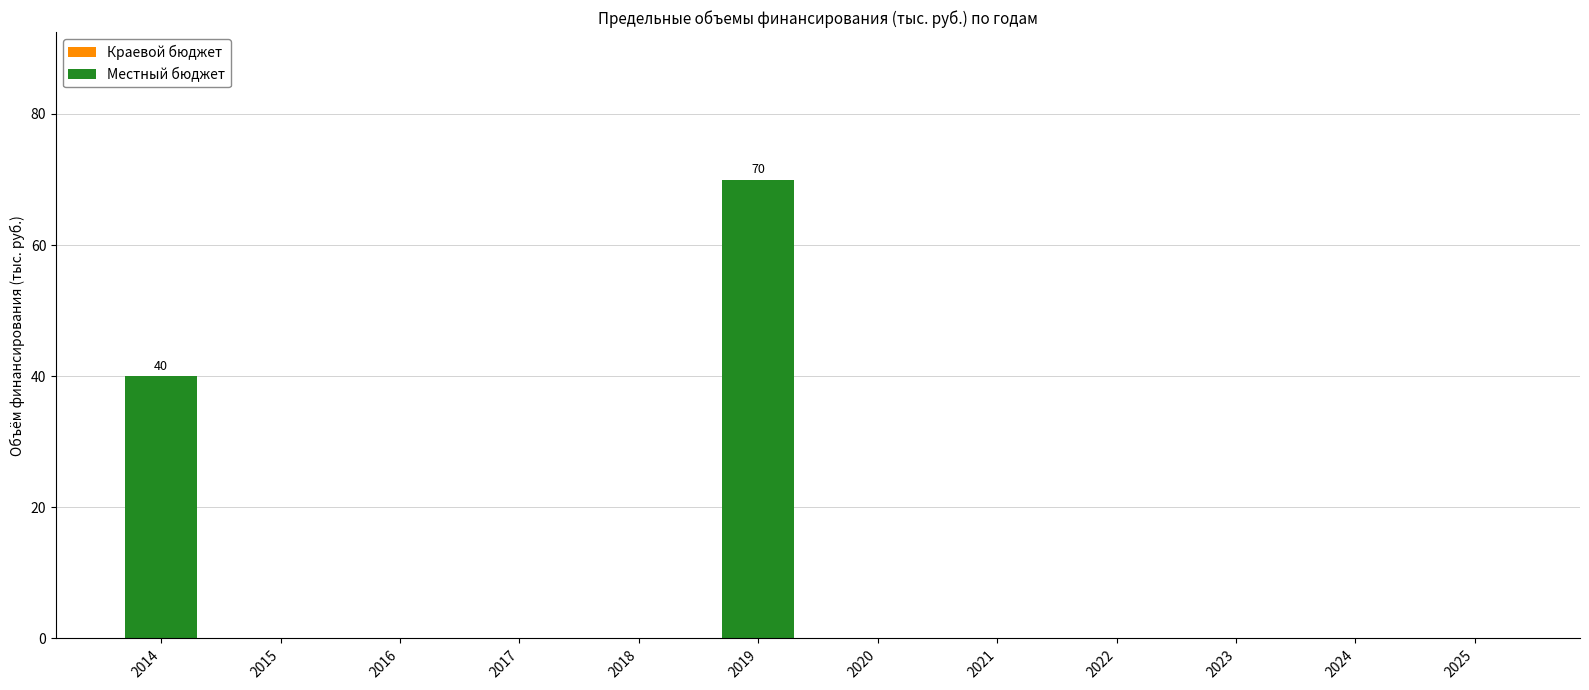

What is the sum of all values?

110